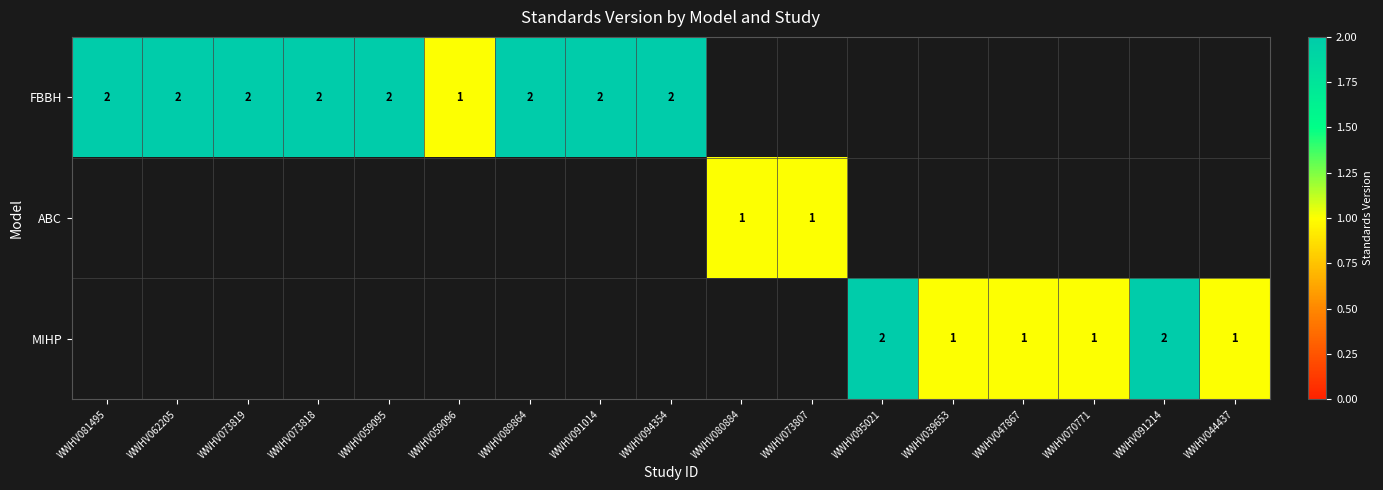

What is the total value across all series at WWHV094354?

2